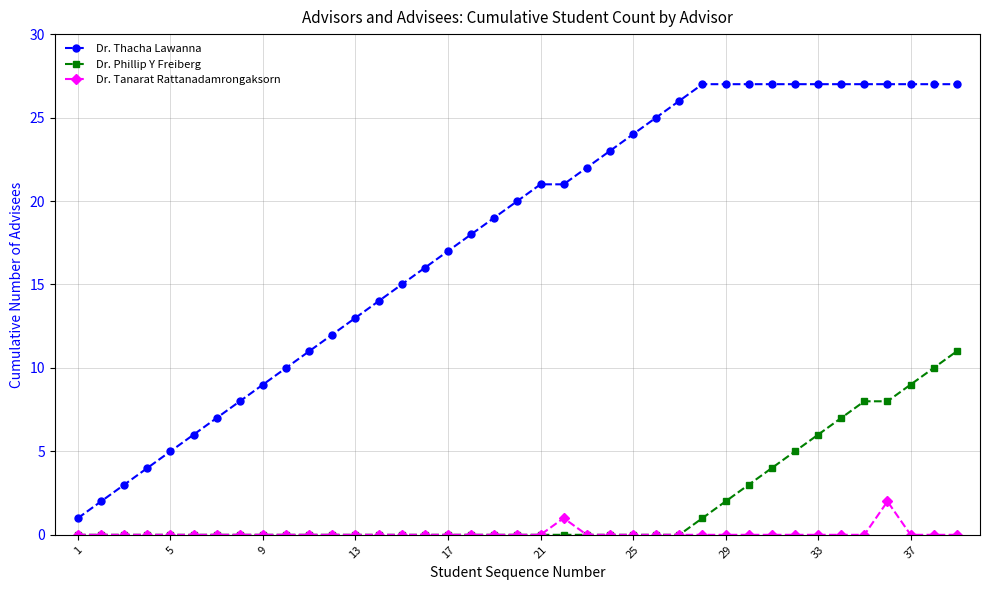

What is the maximum value shown in the chart?

27